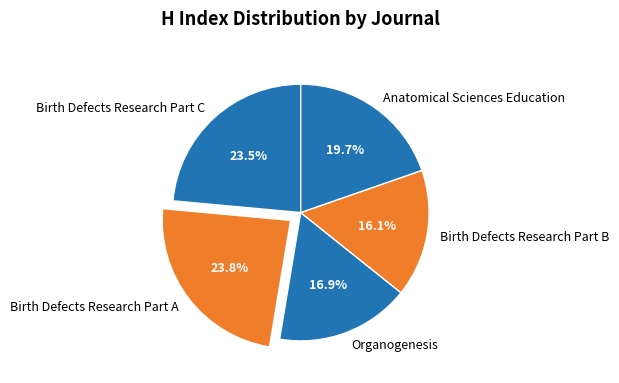

To the nearest percent, what is the combined percentage of Birth Defects Research Part C and Birth Defects Research Part B?

40%